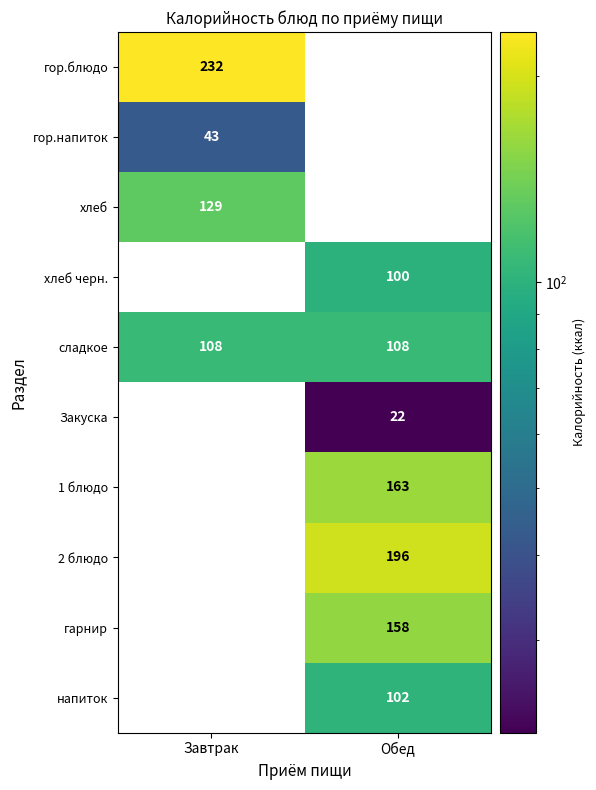

The напиток series shows 102 at Обед. True or false?

True